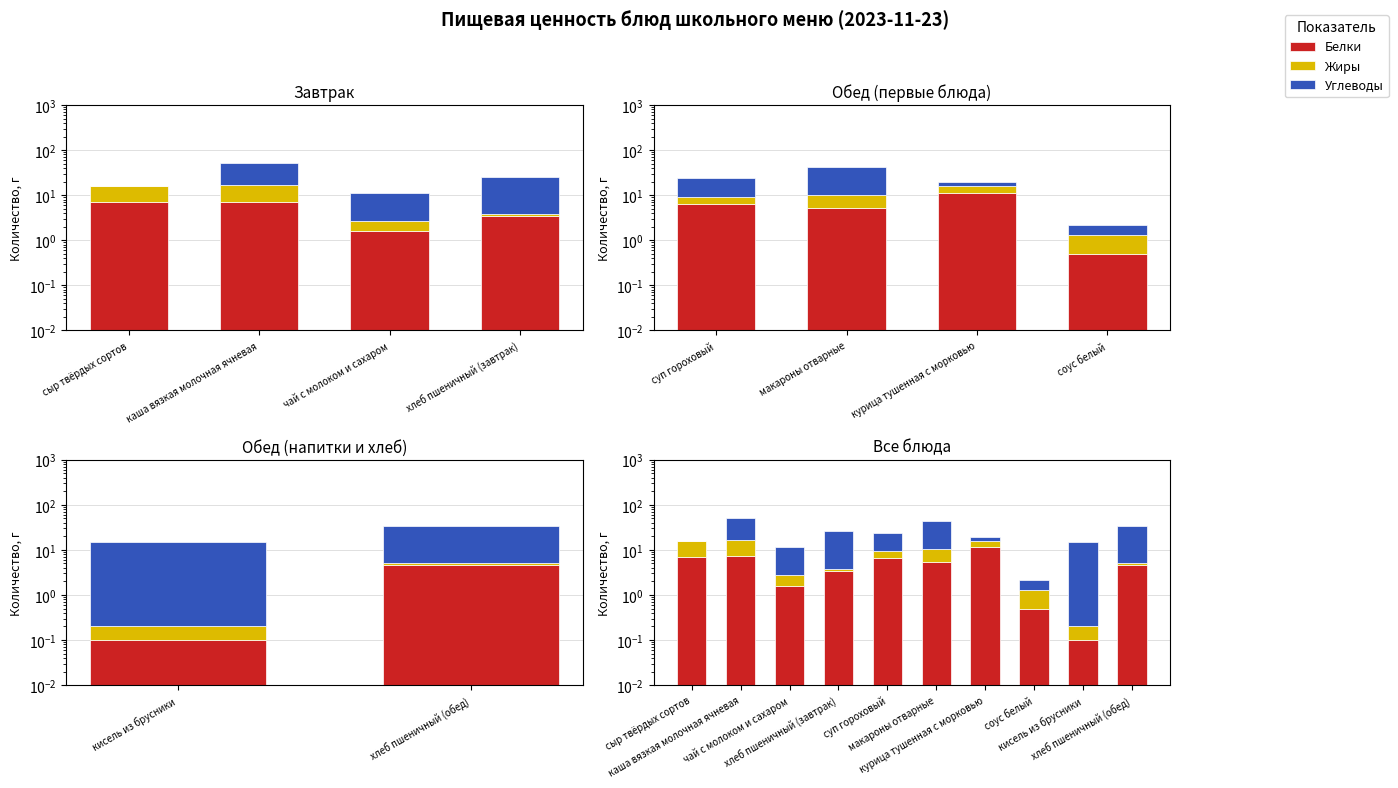

What is the value of the Жиры bar at the 7th from the left?

4.6